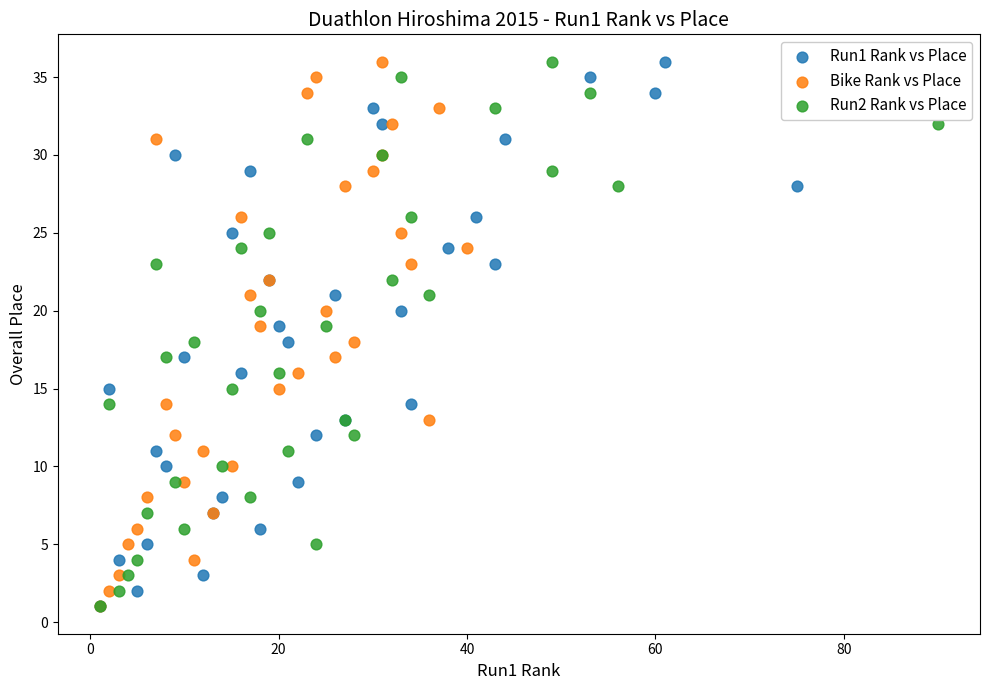

What are all the series names shown in the legend?

Run1 Rank vs Place, Bike Rank vs Place, Run2 Rank vs Place